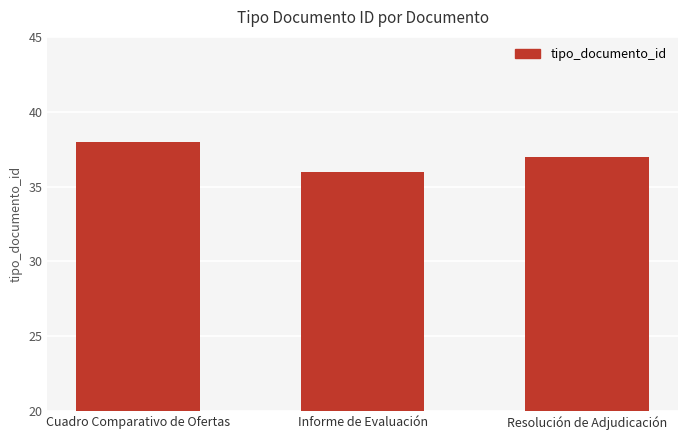

True or false: the data shows 36 at Informe de Evaluación.

True